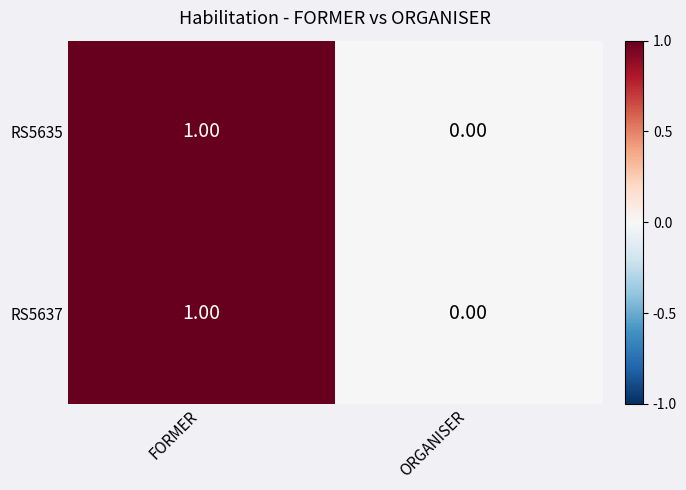

At which category is the sum across all series the highest?

FORMER